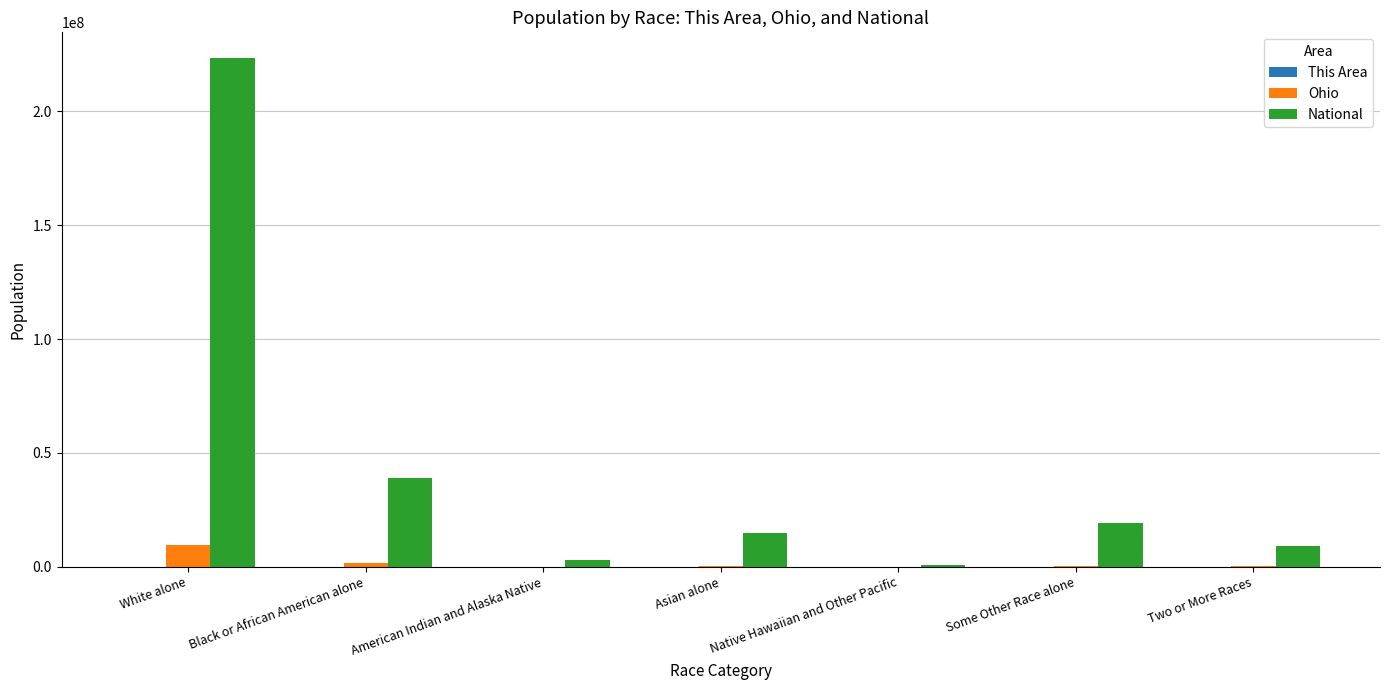

What is the sum of all Ohio values?

11536504